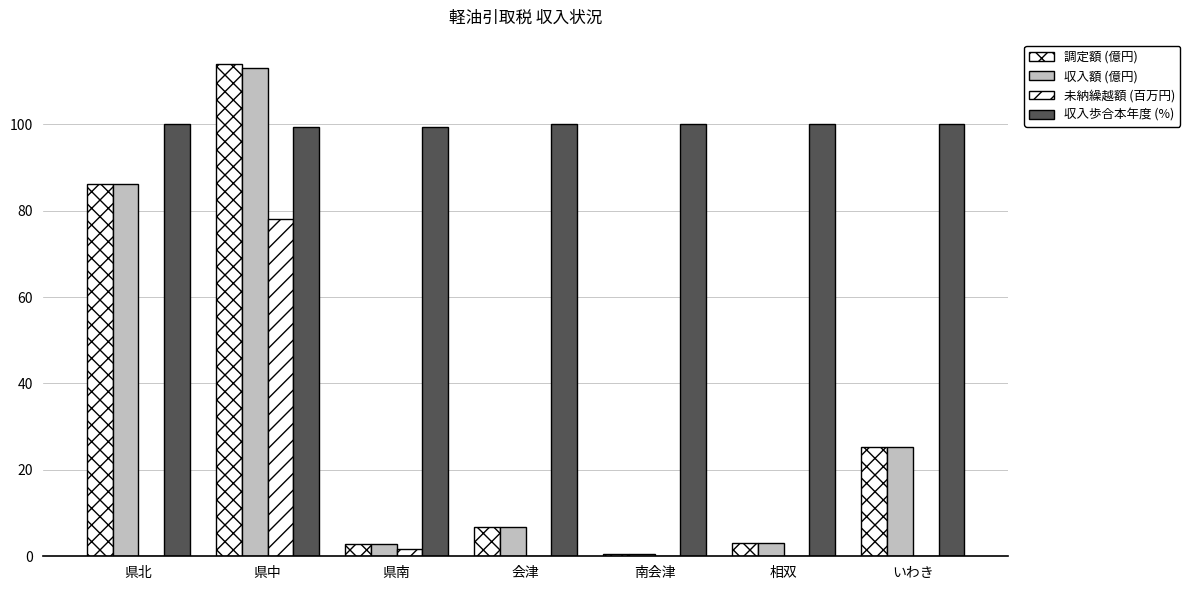

What is the total value across all series at 県北?

272.4